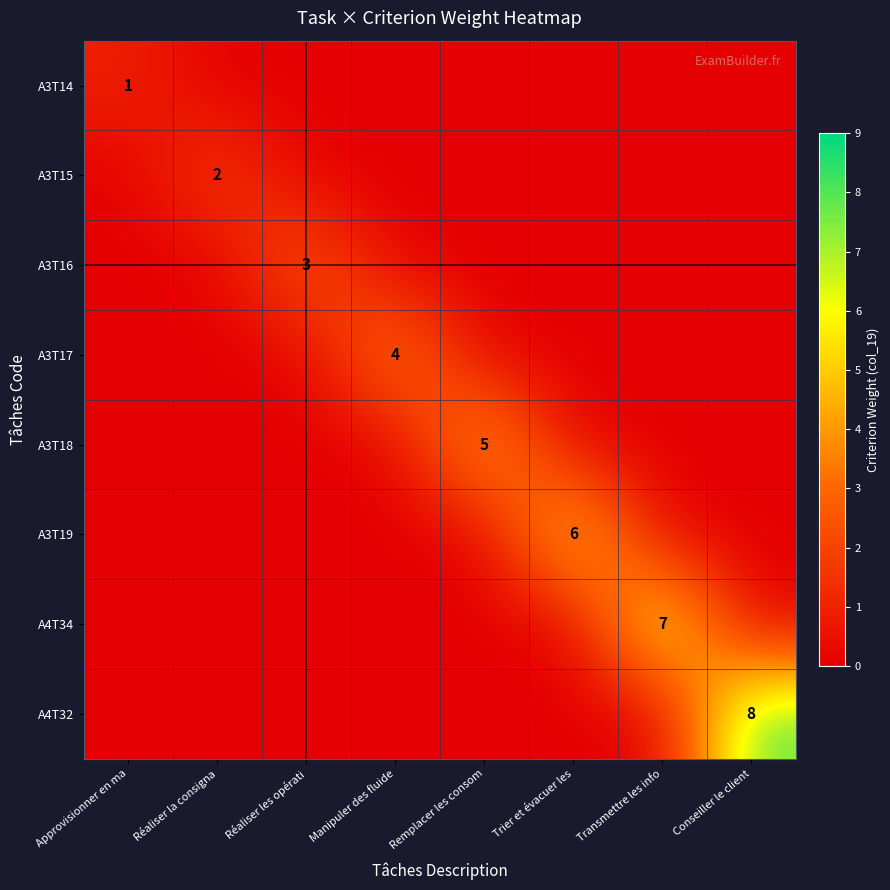

True or false: A3T19 has a value of 6 at Trier et évacuer les.

True